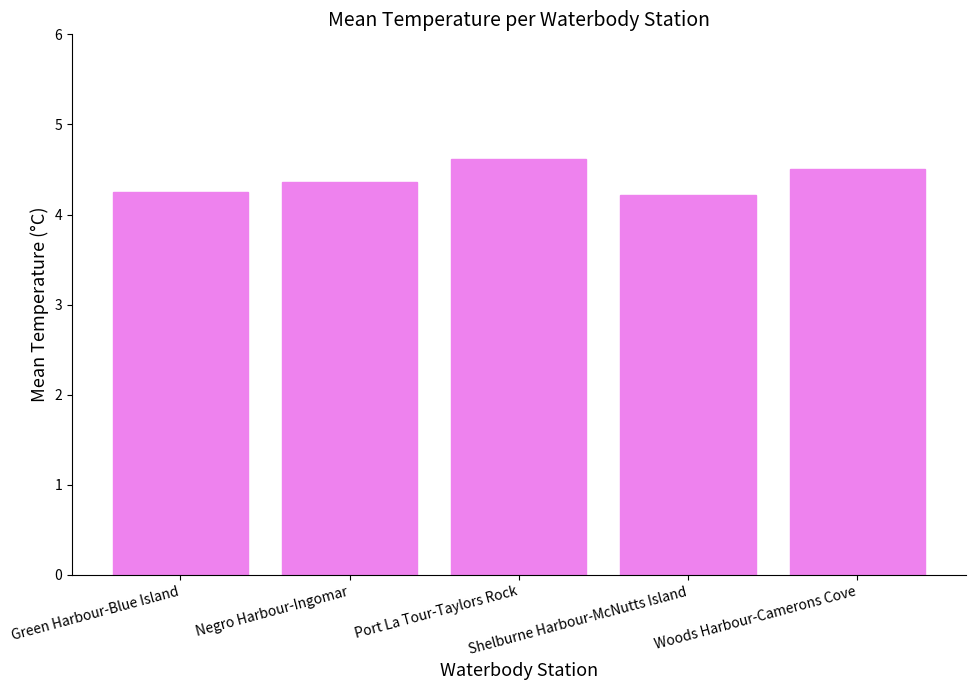

Are the bars horizontal?

No